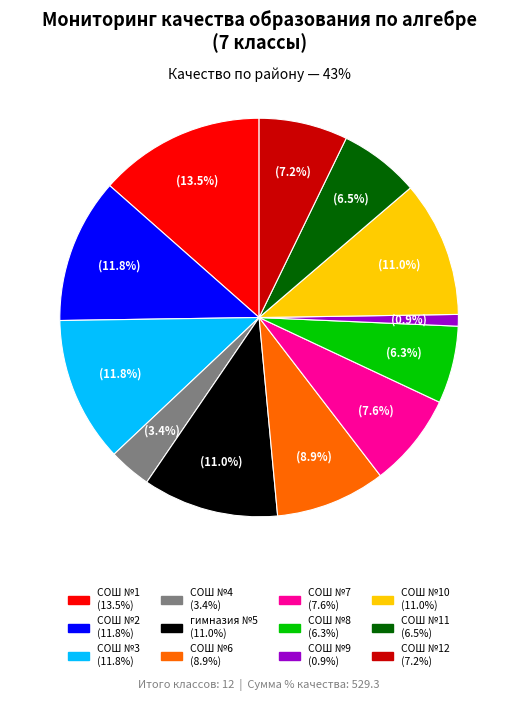

Is there any slice that represents more than half of the pie?

No